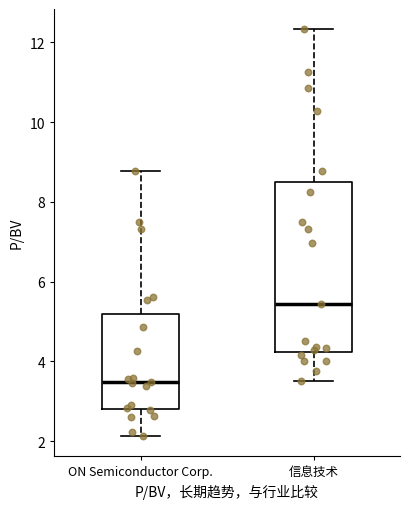

Reading left to right, transcribe this box plot: for each box, give where its median line is, the range the box spans, and where its two whiskers end, as read against the y-axis. The values are not printed on the chart, so give them approximately, as read against the axis.

ON Semiconductor Corp.: median 3.4, box 2.8 to 5.2, whiskers 2.2 to 8.8
信息技术: median 5.4, box 4.2 to 8.6, whiskers 3.6 to 12.4